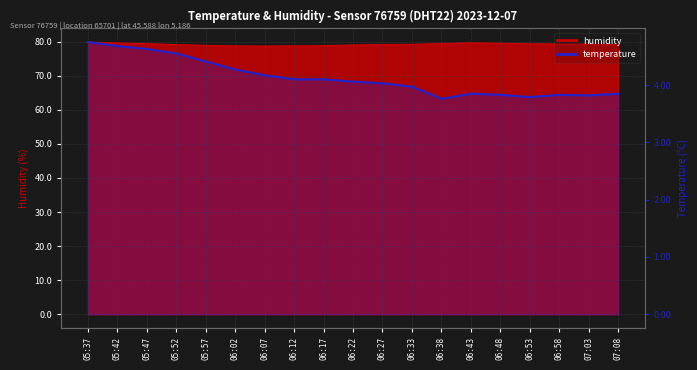

What is the ratio of the value at 06:38 to the value at 06:02?

0.9